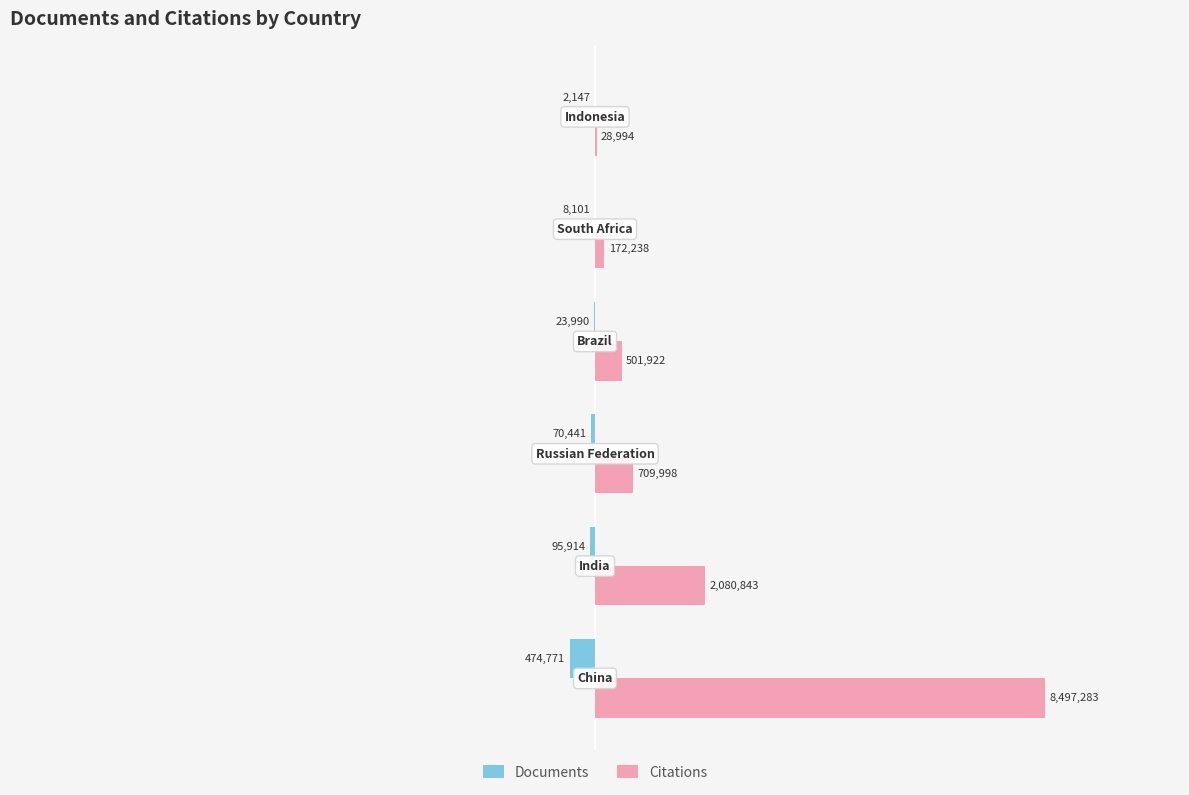

What are all the series names shown in the legend?

Documents, Citations